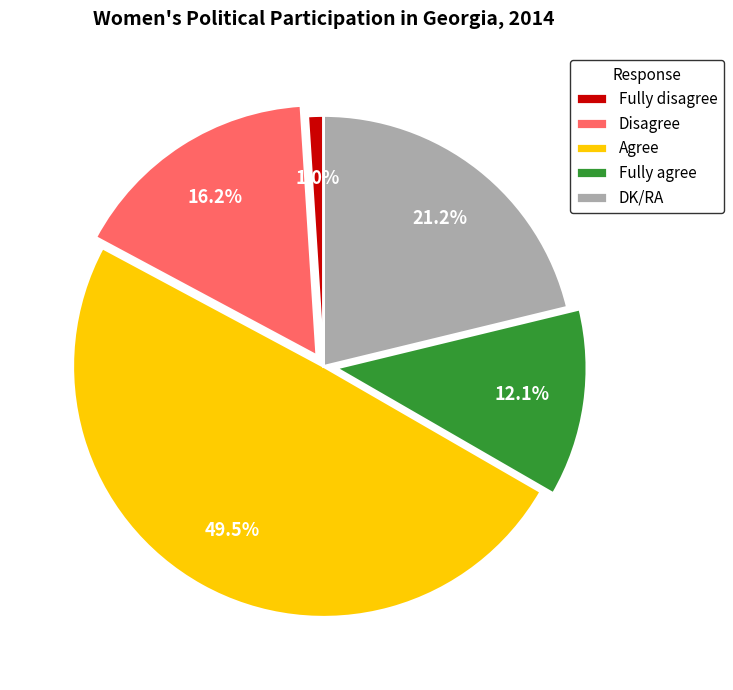

Do Fully disagree and DK/RA together represent more than half of the pie?

No